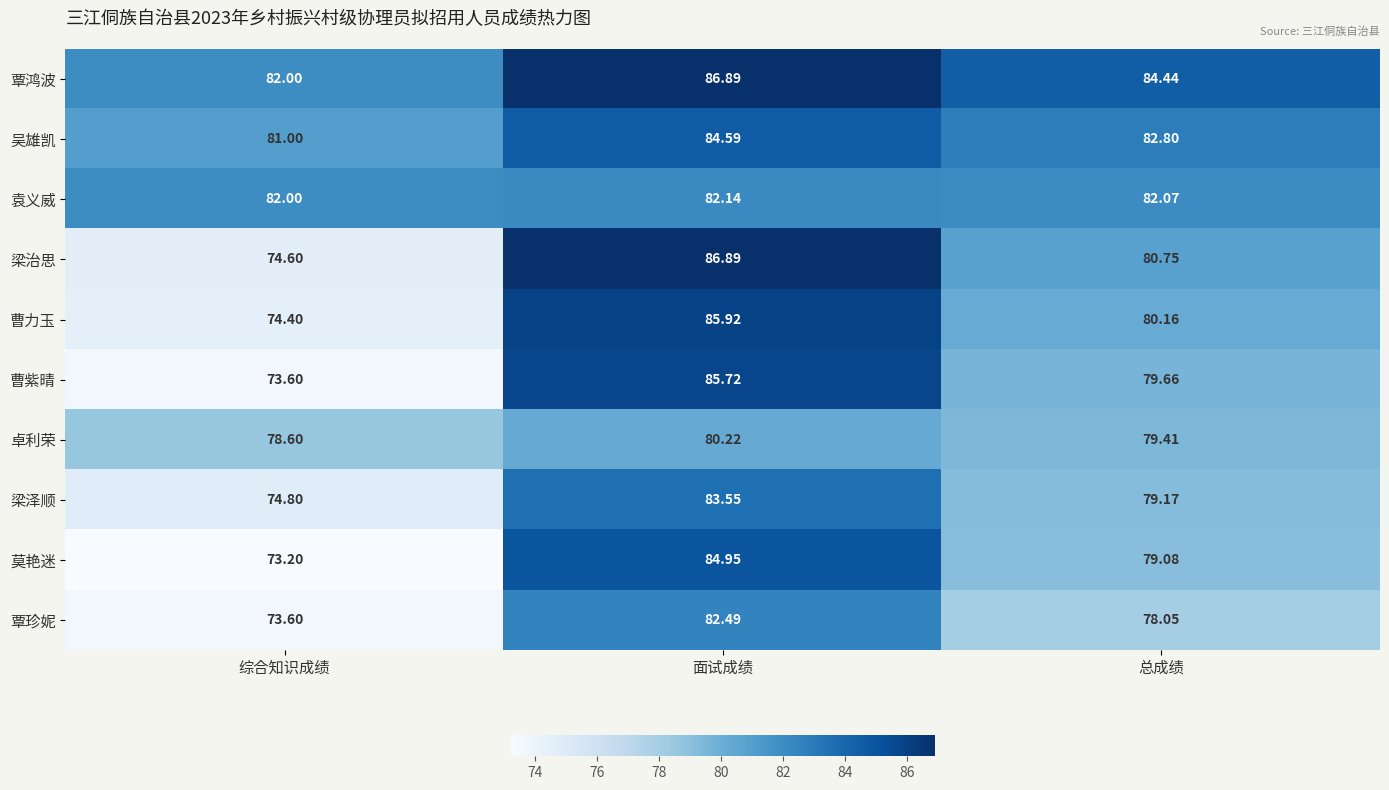

List the labels in order of 吴雄凯 value, smallest first.

综合知识成绩, 总成绩, 面试成绩